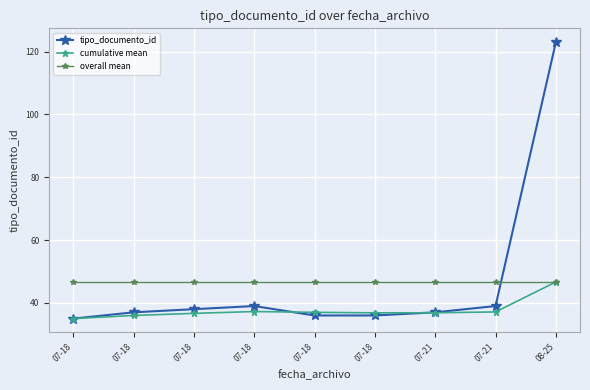

How many lines are shown in the chart?

3